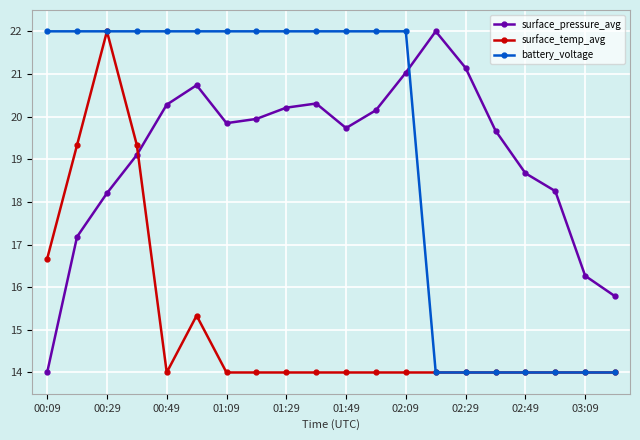

Does the chart have visible grid lines?

Yes